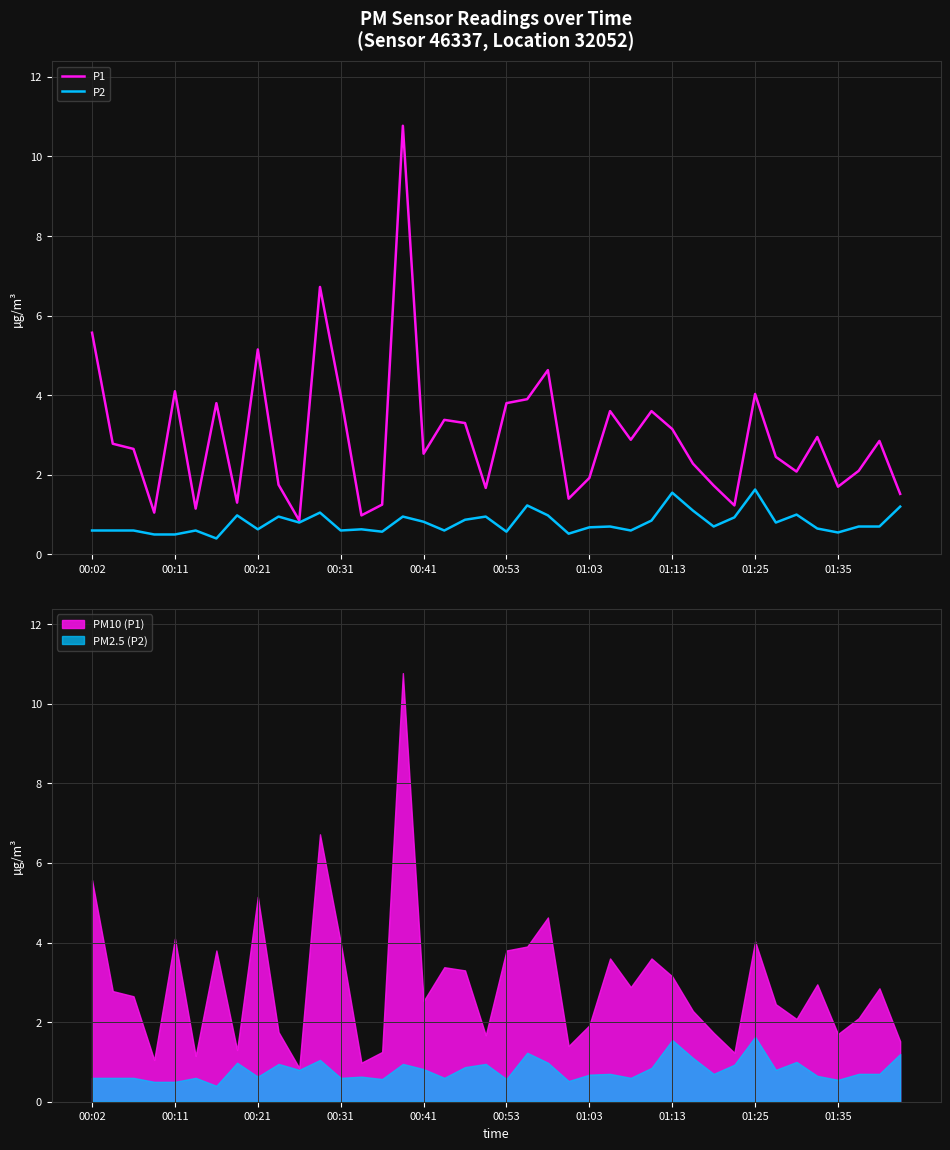

Is it true that P1 equals 5.2 at 00:21?

True